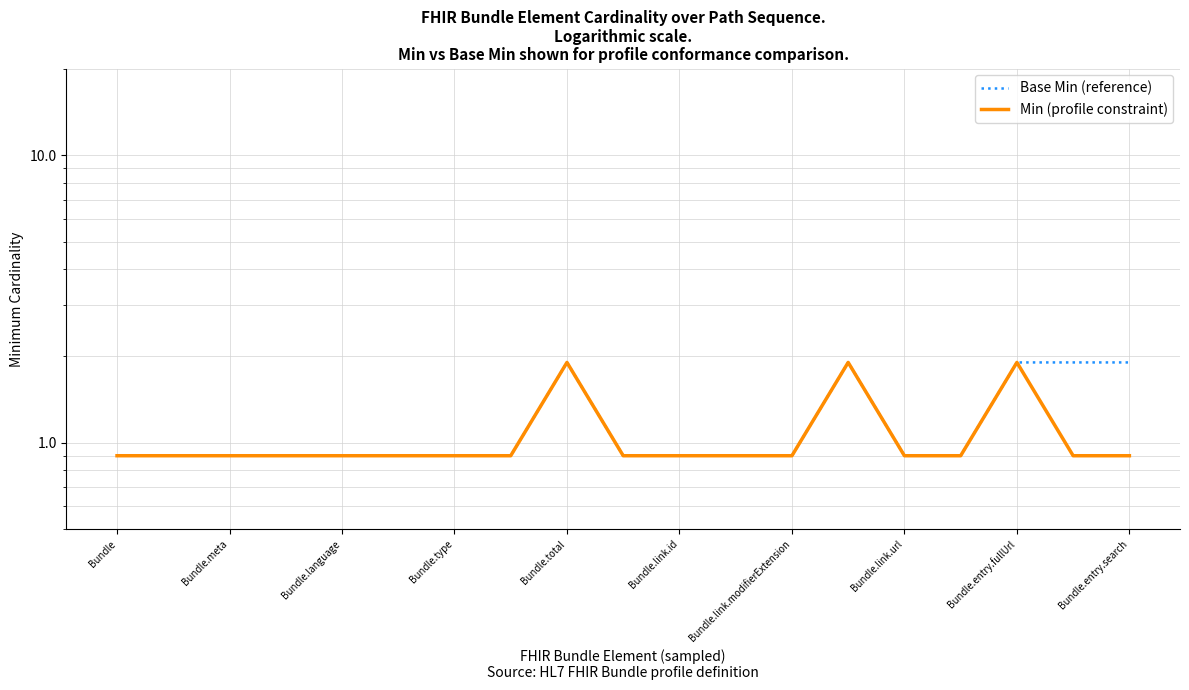

What is the sum of all Min (profile constraint) values?

20.1